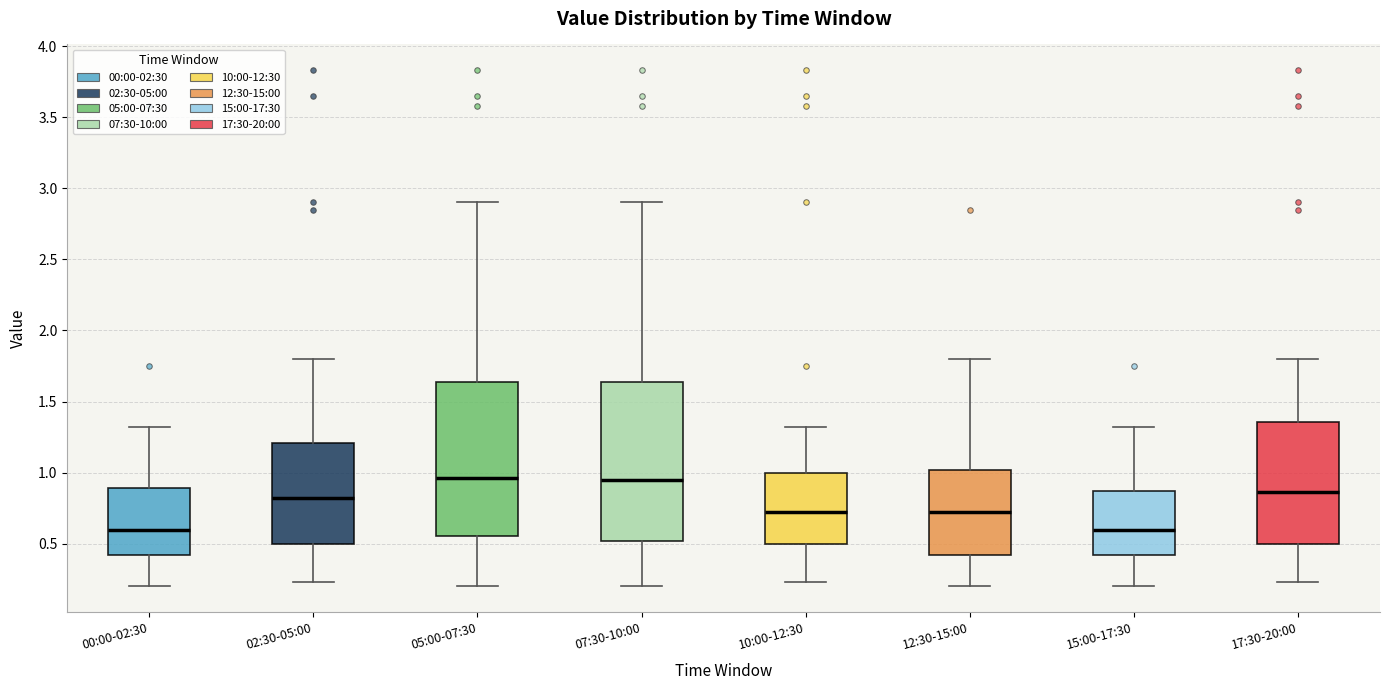

Where is the lower edge of the box for 12:30-15:00 on the y-axis? The values are not printed on the chart, so give them approximately, as read against the axis.

0.40